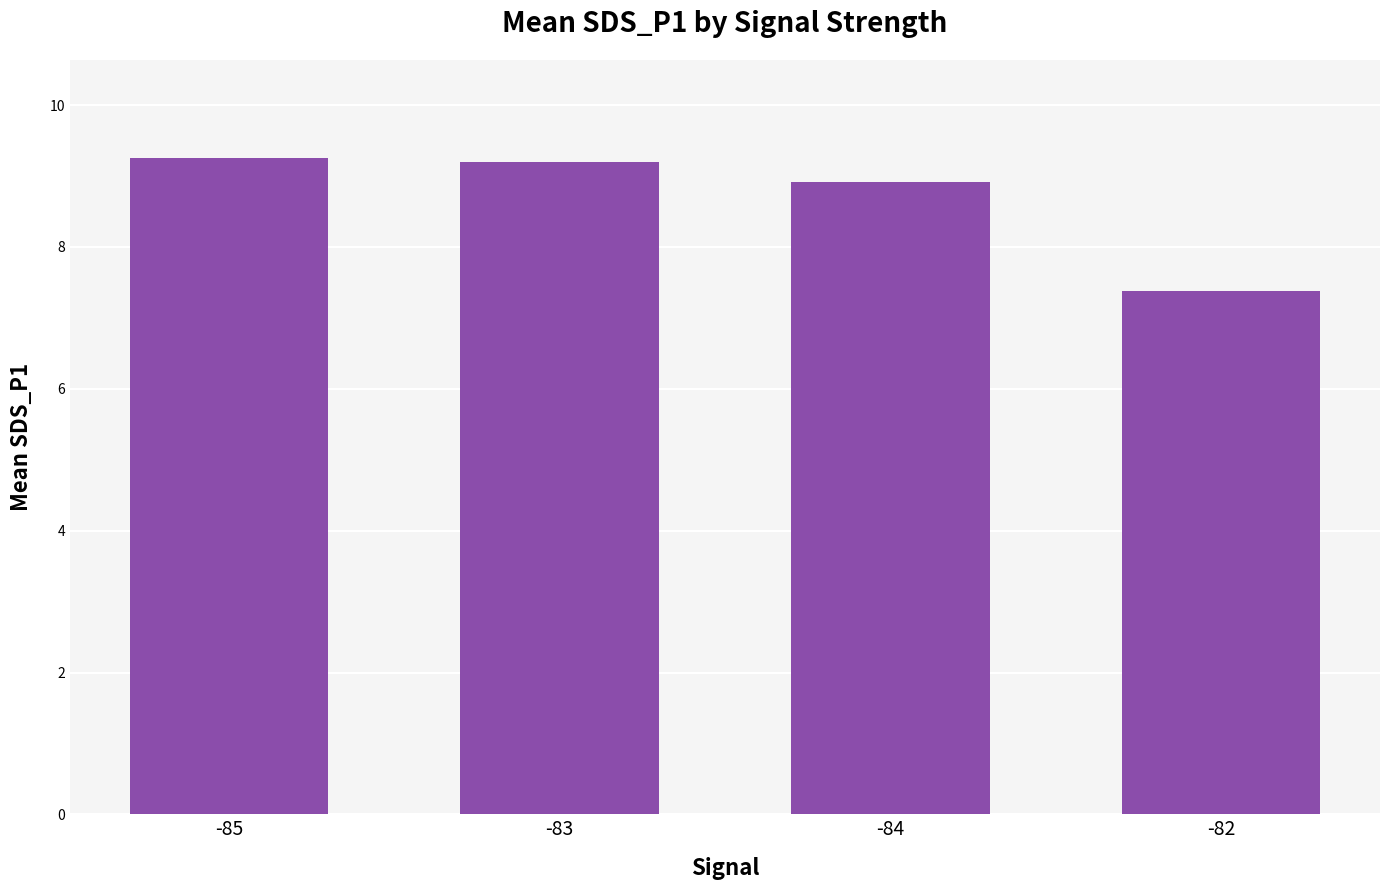

The value at -82 is 4.1. True or false?

False